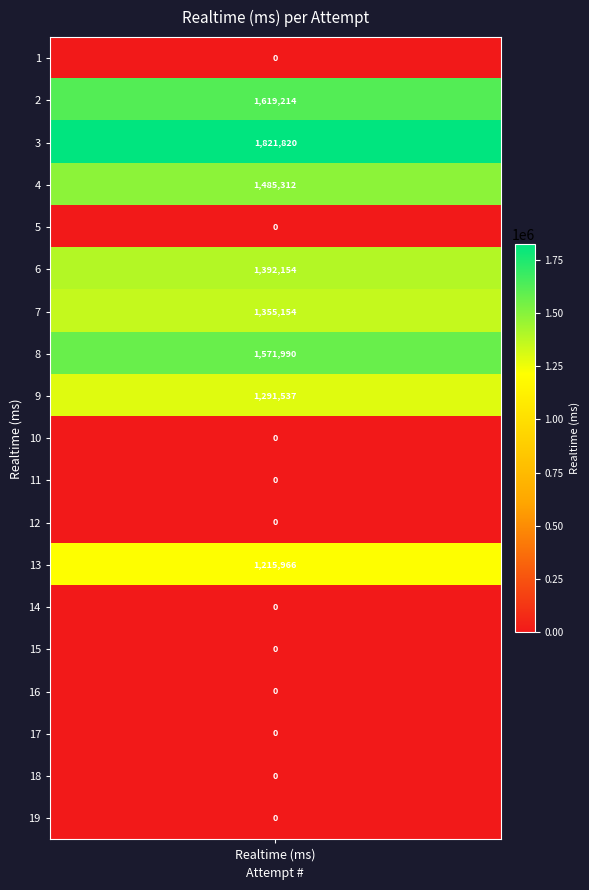

Is it true that the value at 3 is 1821820?

True